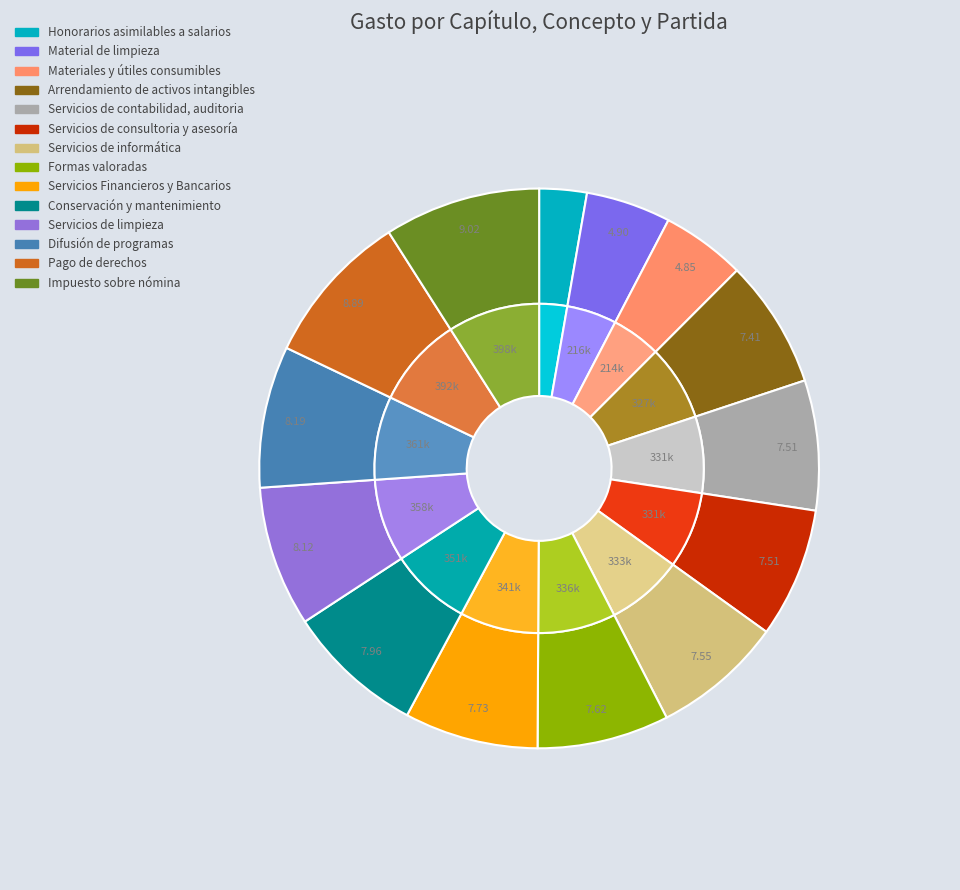

True or false: Servicios de consultoria y asesoría accounts for 15% of the total.

False